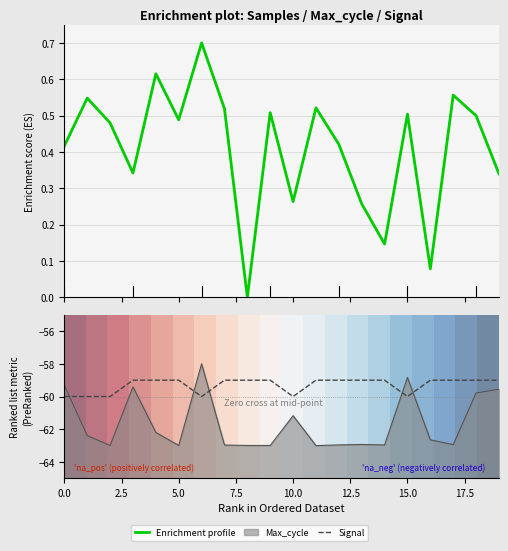

What is the maximum value shown in the chart?

1.0